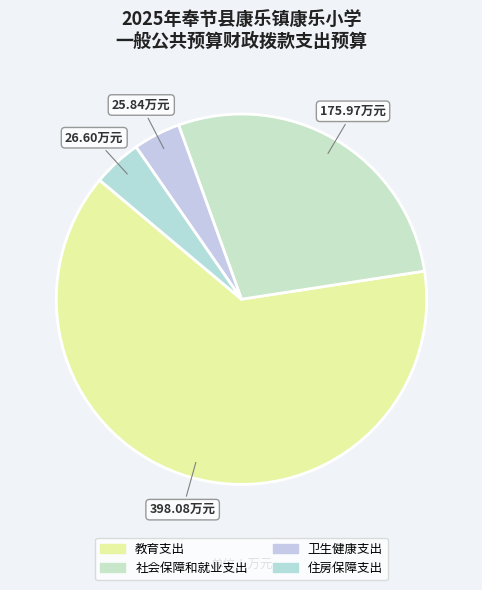

Is it true that 教育支出 is 64% of the pie?

True